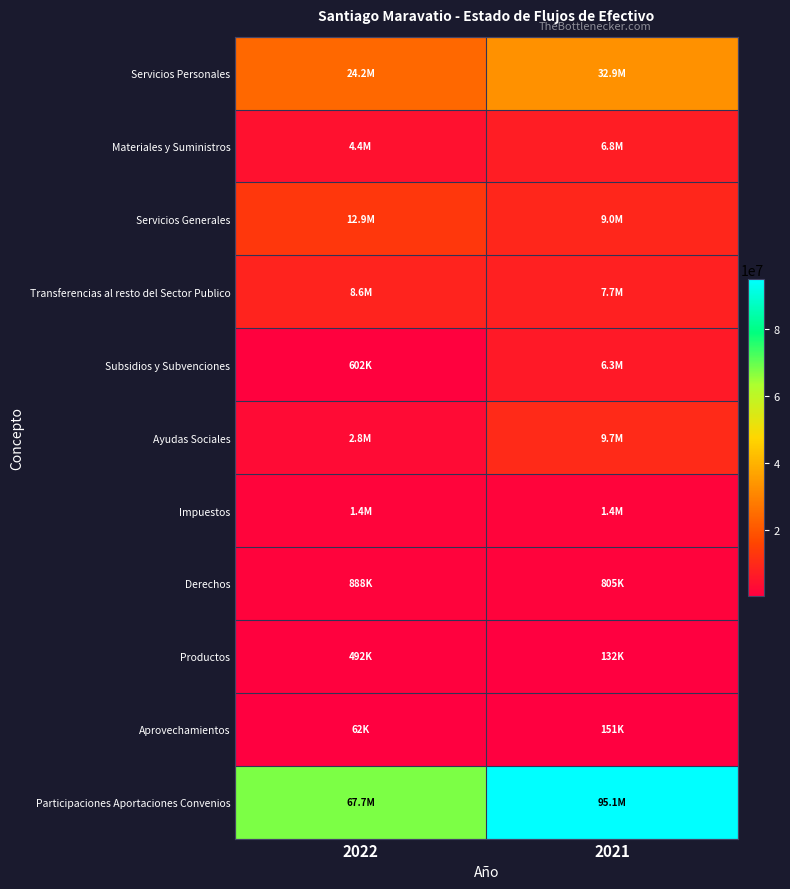

How many series are shown in this chart?

11